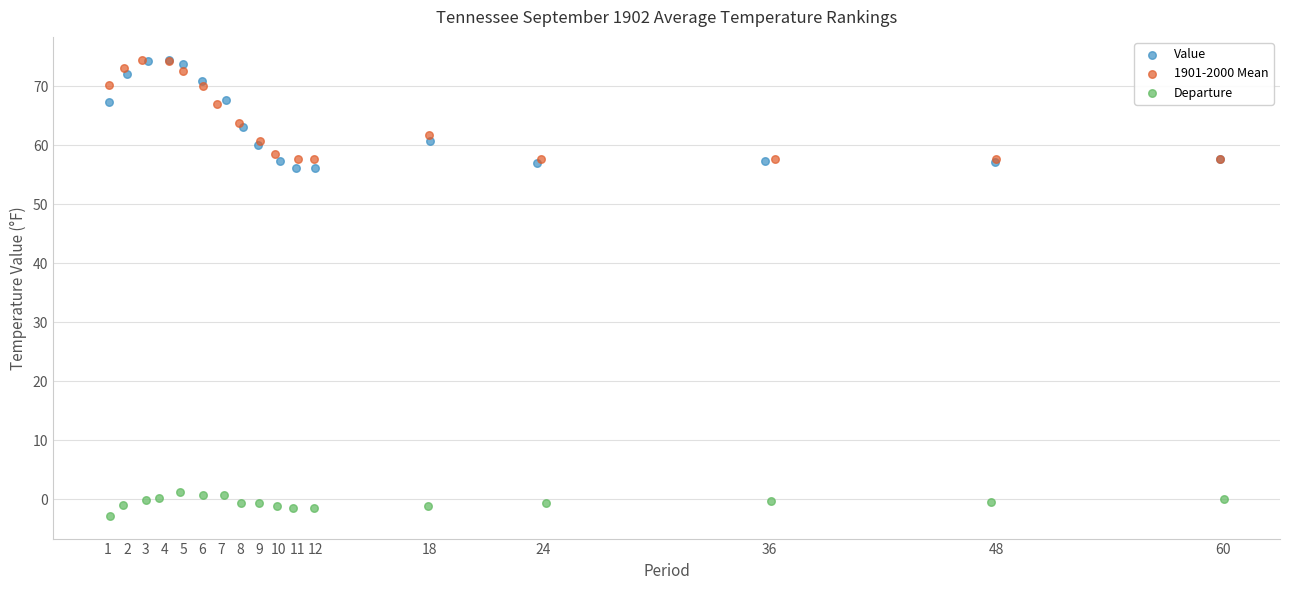

Which series reaches the minimum Y coordinate?

Departure